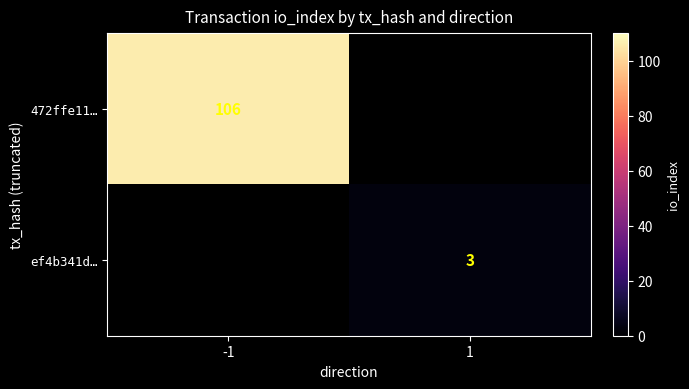

The ef4b341d… series shows 1 at 1. True or false?

False